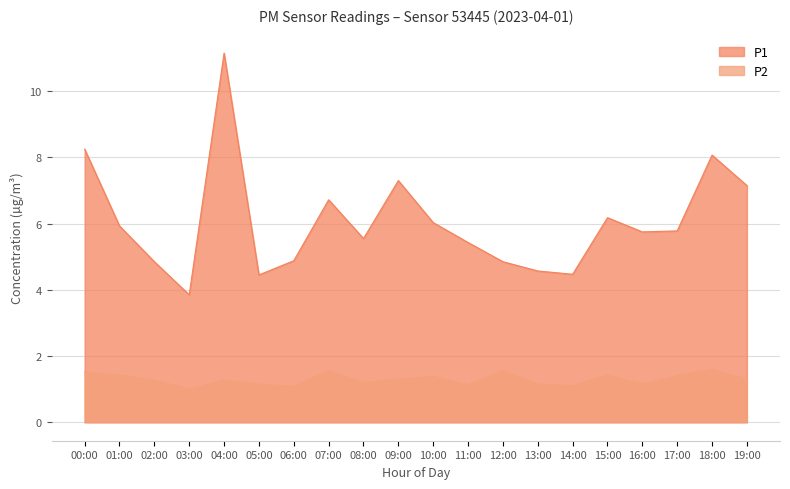

At how many categories does at least one series exceed 4?

19